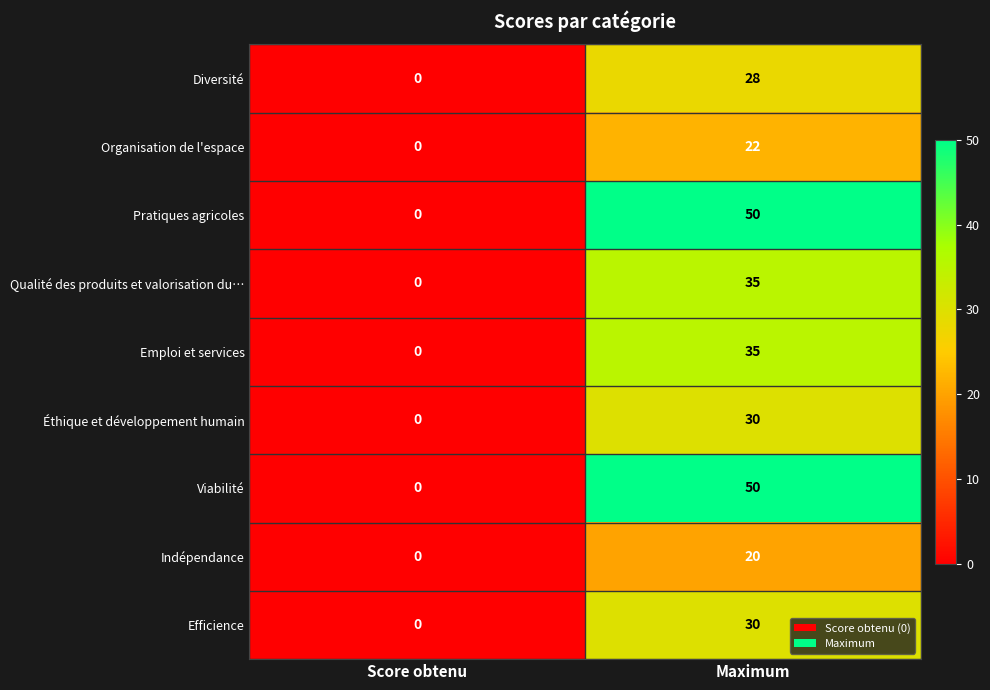

Reading right to left, list all the values displayed in this chart.

Diversité: Maximum=28	Score obtenu=0
Organisation de l'espace: Maximum=22	Score obtenu=0
Pratiques agricoles: Maximum=50	Score obtenu=0
Qualité des produits et valorisation du…: Maximum=35	Score obtenu=0
Emploi et services: Maximum=35	Score obtenu=0
Éthique et développement humain: Maximum=30	Score obtenu=0
Viabilité: Maximum=50	Score obtenu=0
Indépendance: Maximum=20	Score obtenu=0
Efficience: Maximum=30	Score obtenu=0